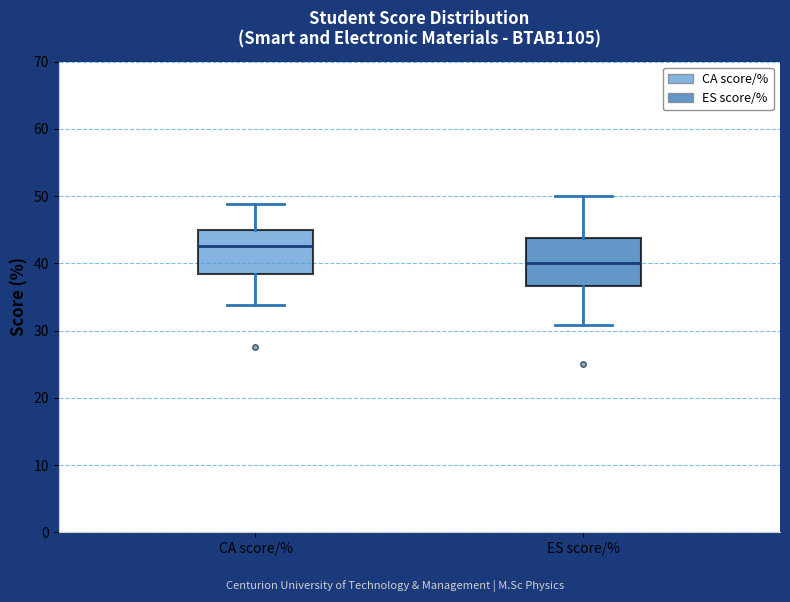

Reading left to right, read every box against the y-axis: the position of its median line, the range the box covers, and the ends of its whiskers. The values are not printed on the chart, so give them approximately, as read against the axis.

CA score/%: median 43, box 38 to 45, whiskers 34 to 49
ES score/%: median 40, box 37 to 44, whiskers 31 to 50